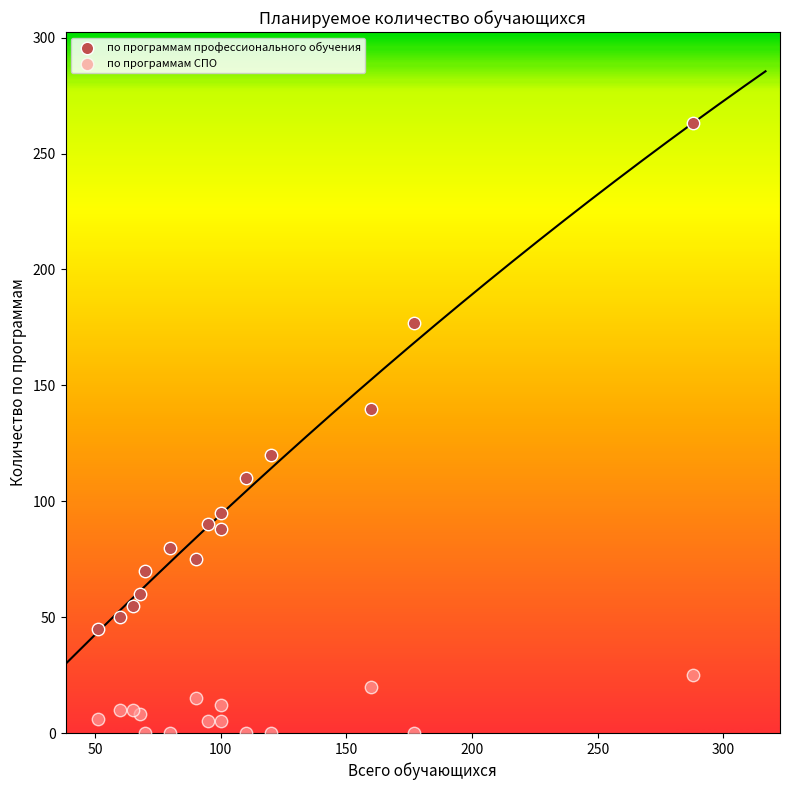

Which series has the widest spread of Y values?

по программам профессионального обучения